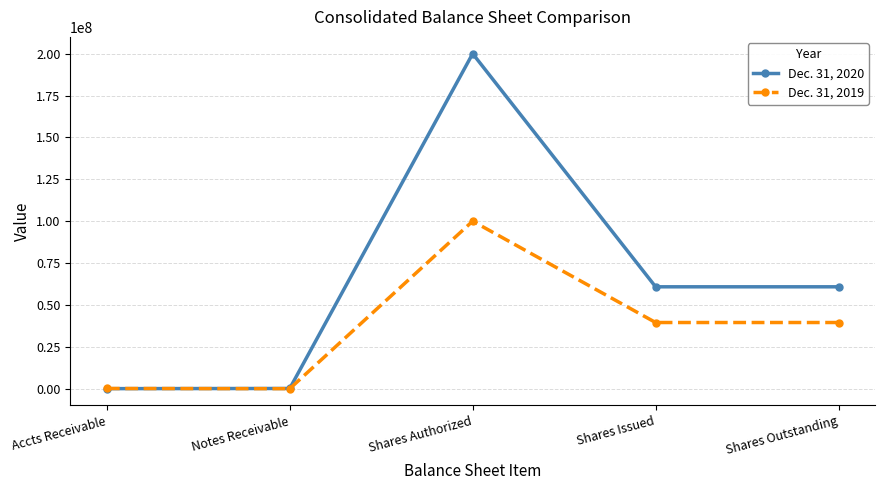

At which category is the sum across all series the highest?

Shares Authorized